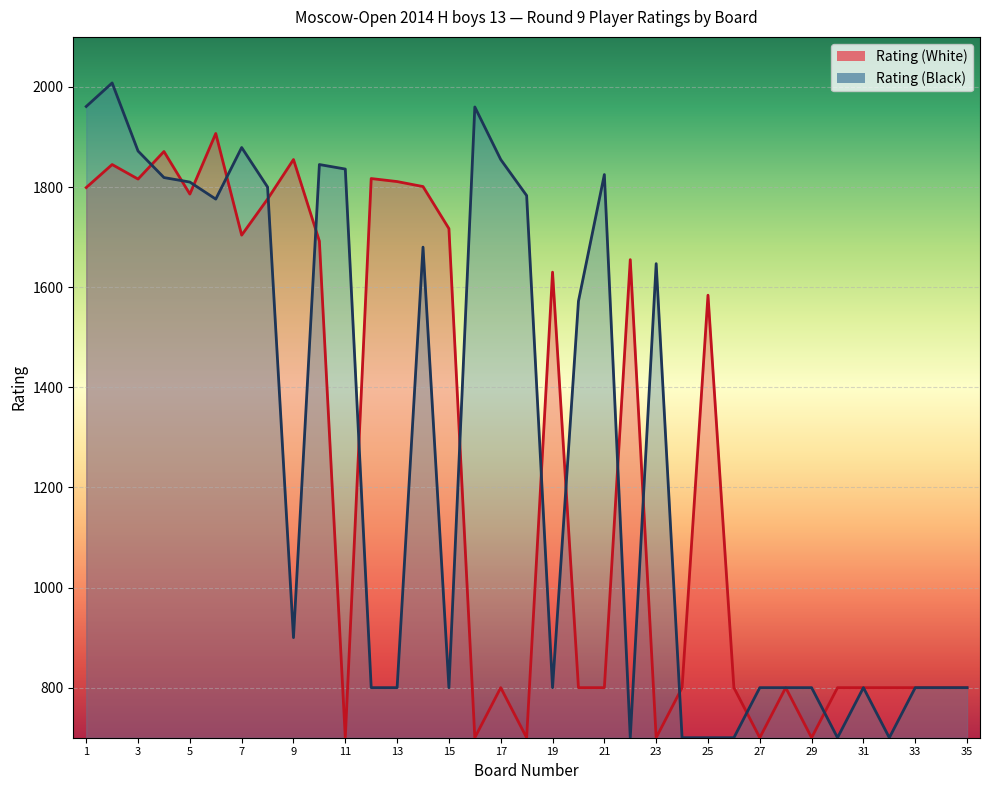

Reading left to right, extract all data points from this chart.

Rating (White): 1=1799	2=1845	3=1816	4=1871	5=1786	6=1907	7=1704	8=1776	9=1855	10=1692	11=700	12=1817	13=1811	14=1801	15=1717	16=700	17=800	18=700	19=1630	20=800	21=800	22=1655	23=700	24=800	25=1584	26=800	27=700	28=800	29=700	30=800	31=800	32=800	33=800	34=800	35=800
Rating (Black): 1=1961	2=2008	3=1872	4=1819	5=1810	6=1776	7=1879	8=1800	9=900	10=1845	11=1836	12=800	13=800	14=1680	15=800	16=1960	17=1855	18=1783	19=800	20=1572	21=1825	22=700	23=1647	24=700	25=700	26=700	27=800	28=800	29=800	30=700	31=800	32=700	33=800	34=800	35=800